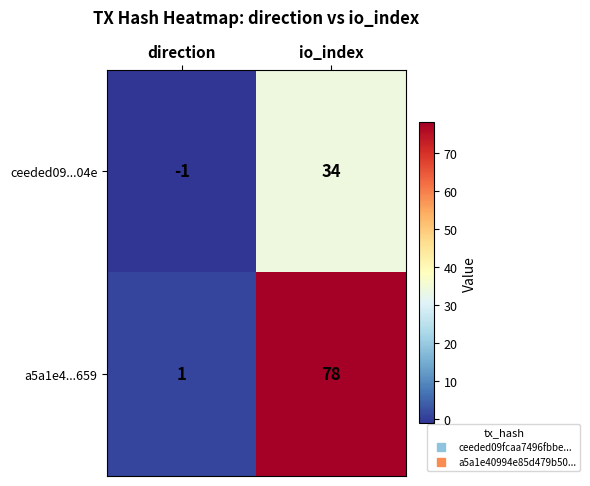

Which category has the highest value across all series?

io_index